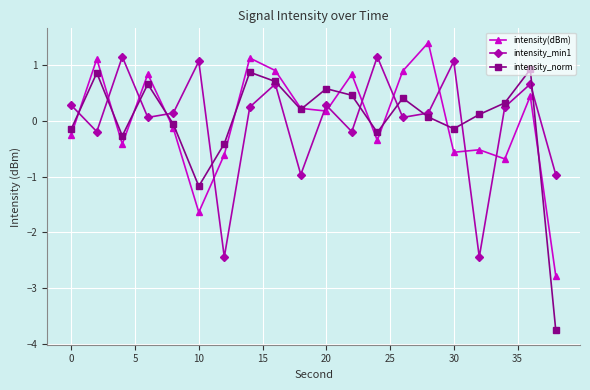

How many interior local valleys does the intensity_min1 series have?

7